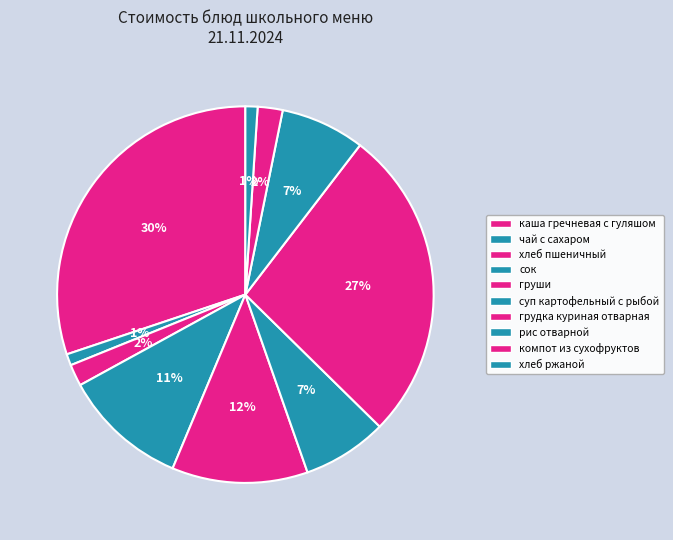

What is the change in value from хлеб пшеничный to сок?

+14.9